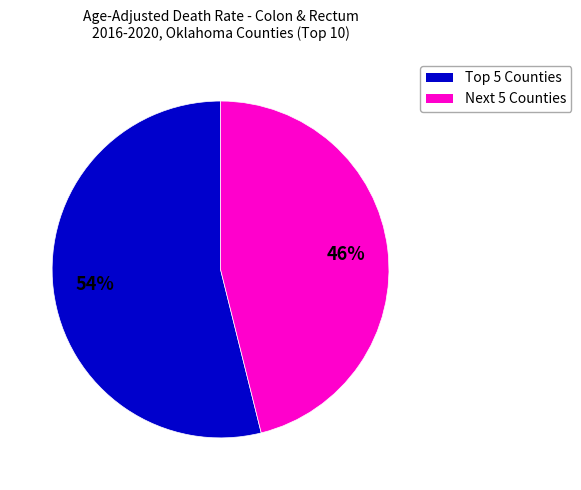

Is there any slice that represents more than half of the pie?

Yes